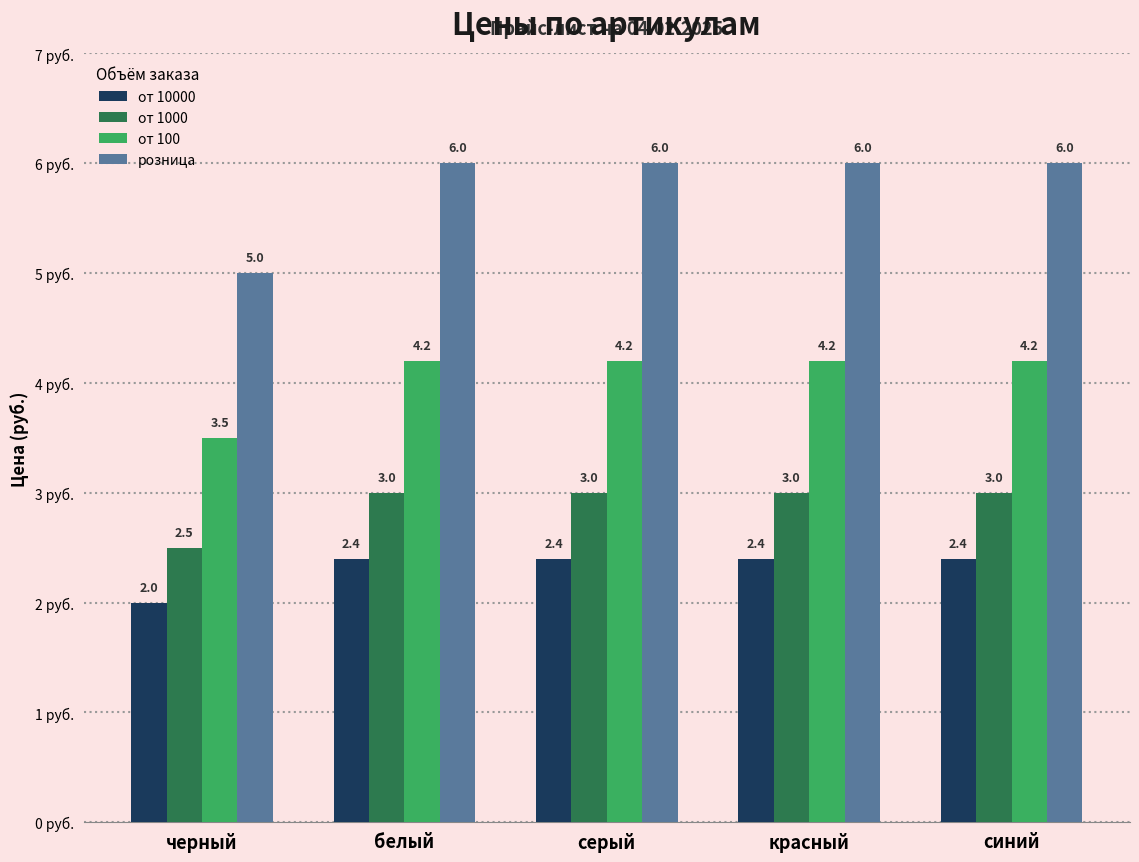

Is the value of от 10000 at красный greater than the value of от 100 at синий?

No